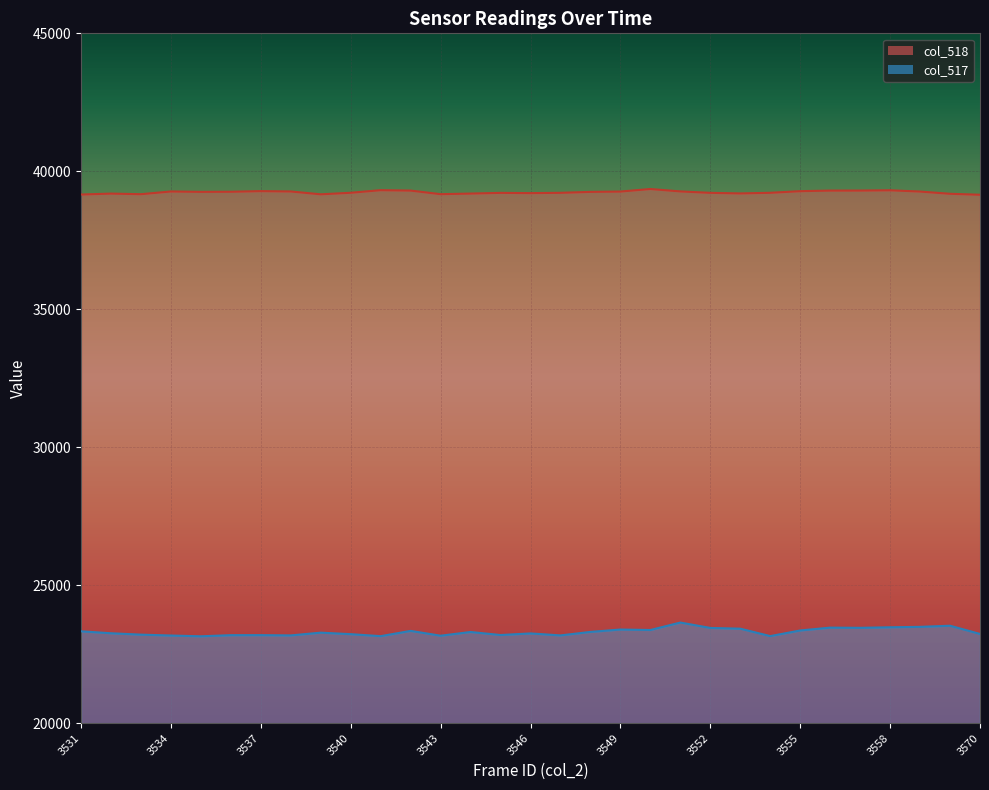

True or false: col_517 and col_518 cross at least once.

False